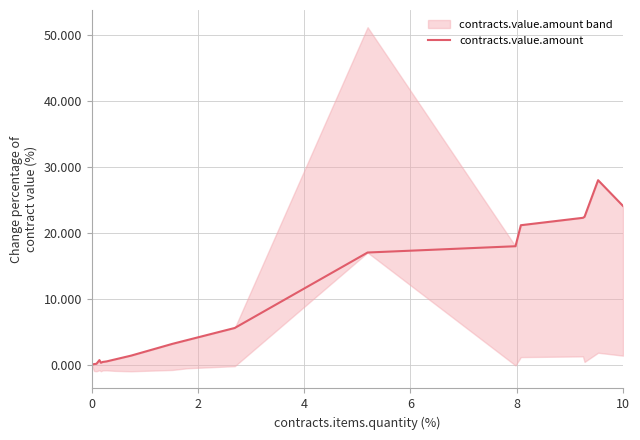

The value at 15 is 7.9. True or false?

False